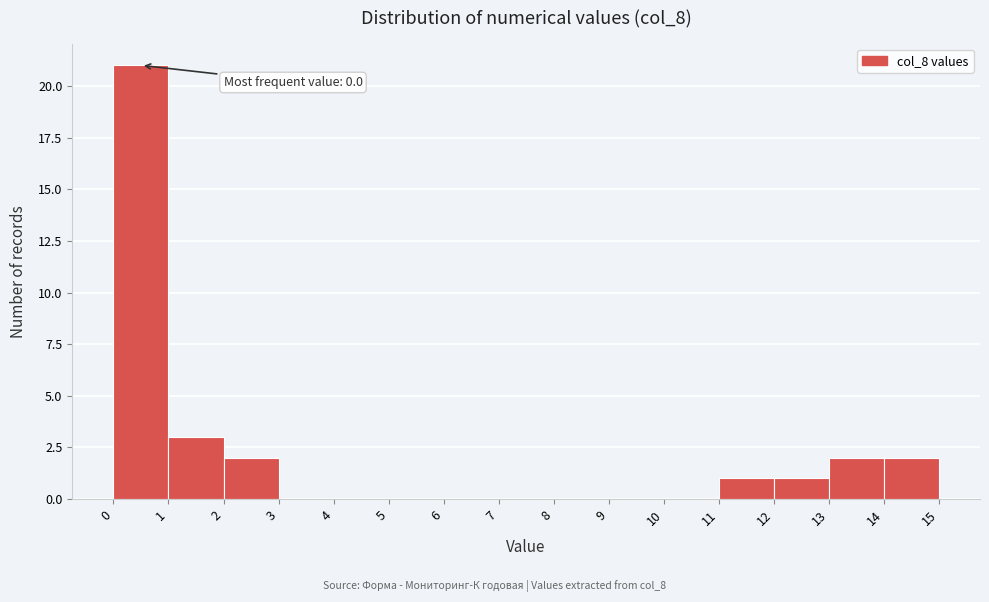

Which range on the x-axis has the tallest bar?

0 to 1